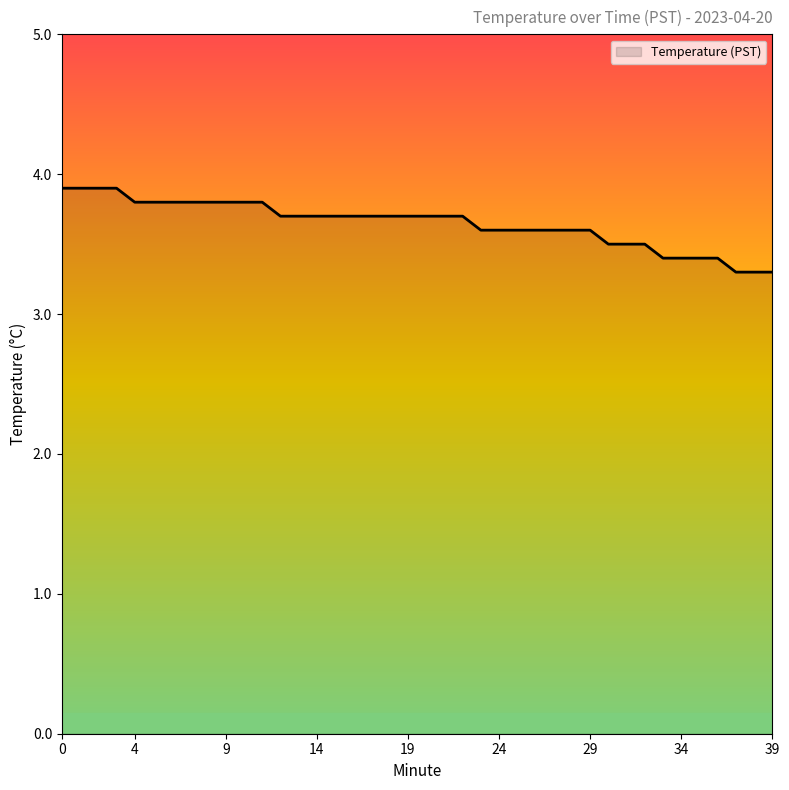

What is the maximum value shown in the chart?

3.9